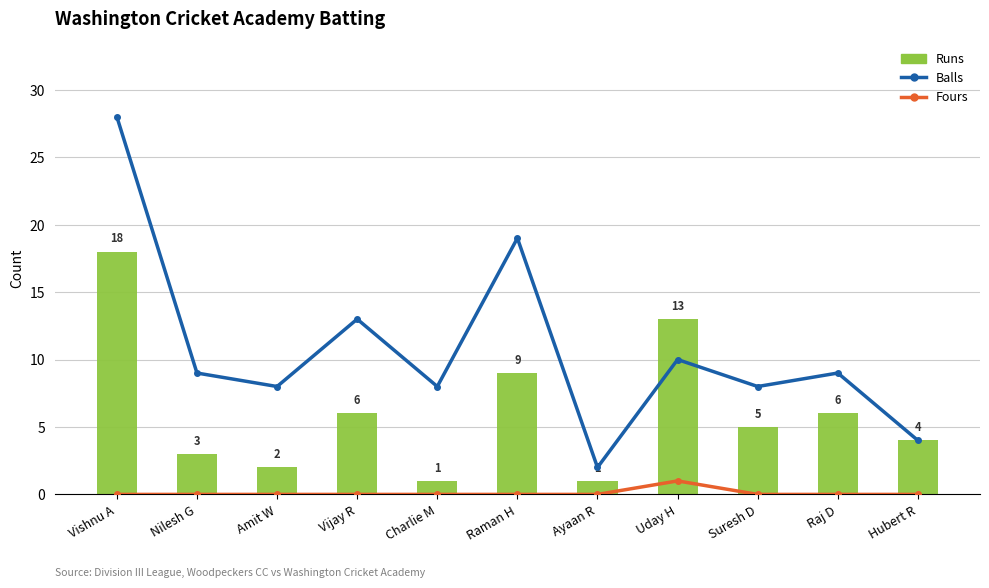

What is the approximate value of Balls at Vijay R?

13